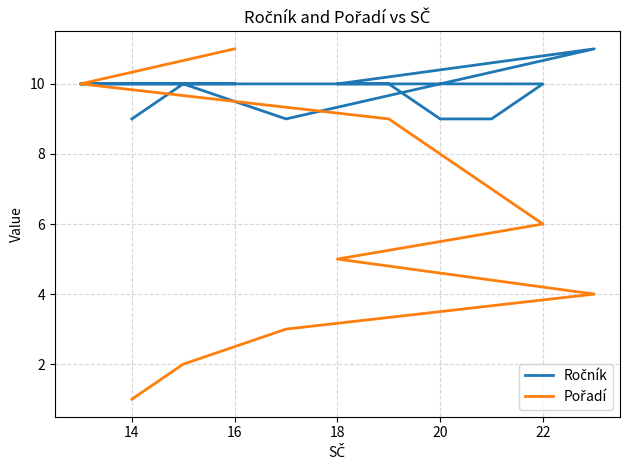

What is the label of the 6th point from the right?

22